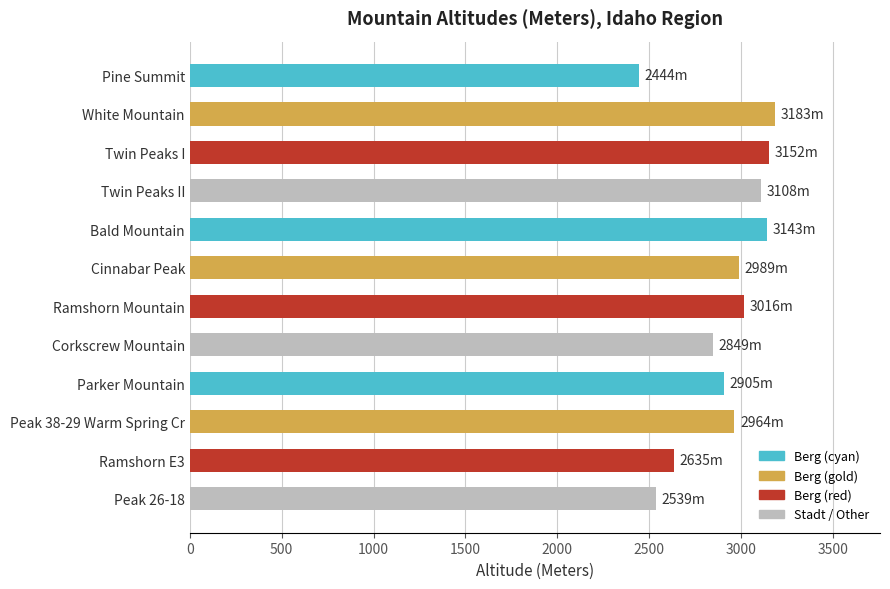

What is the difference between the maximum and second lowest values?

644